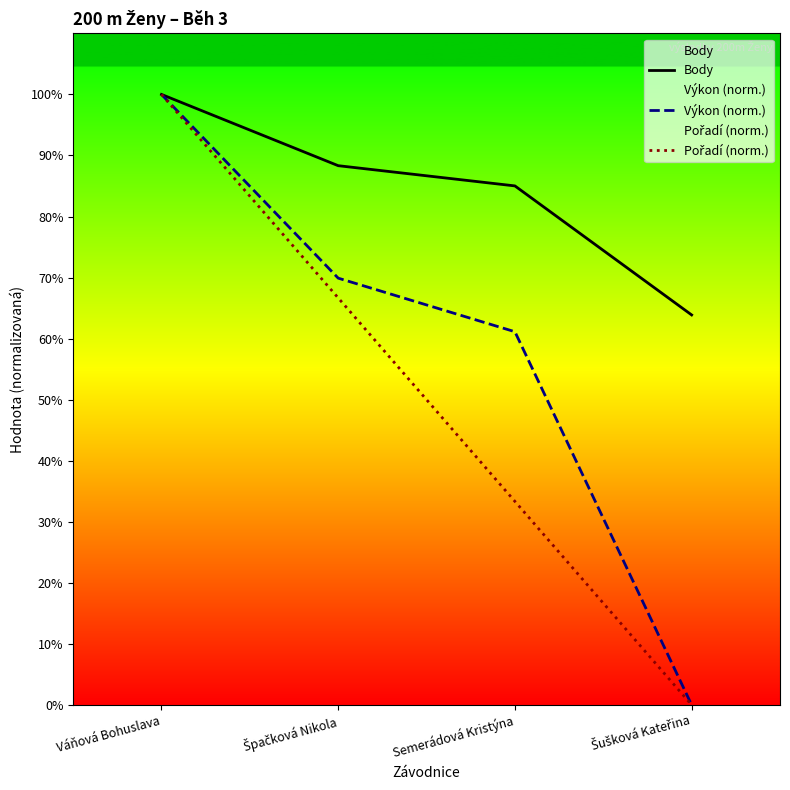

Is the value of Pořadí (norm.) at Špačková Nikola greater than the value of Body at Špačková Nikola?

No